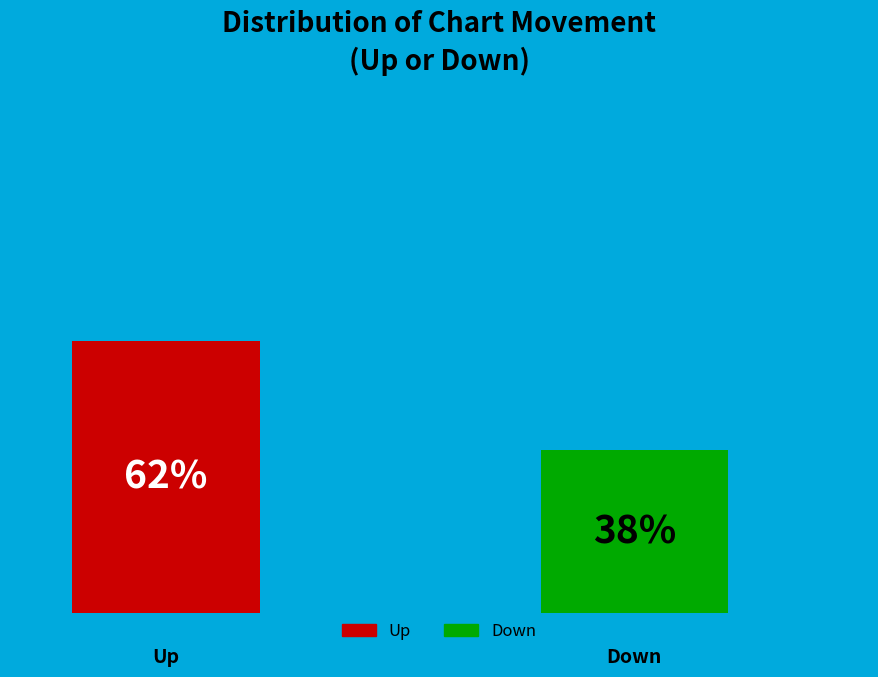

What are all the series names shown in the legend?

Up, Down